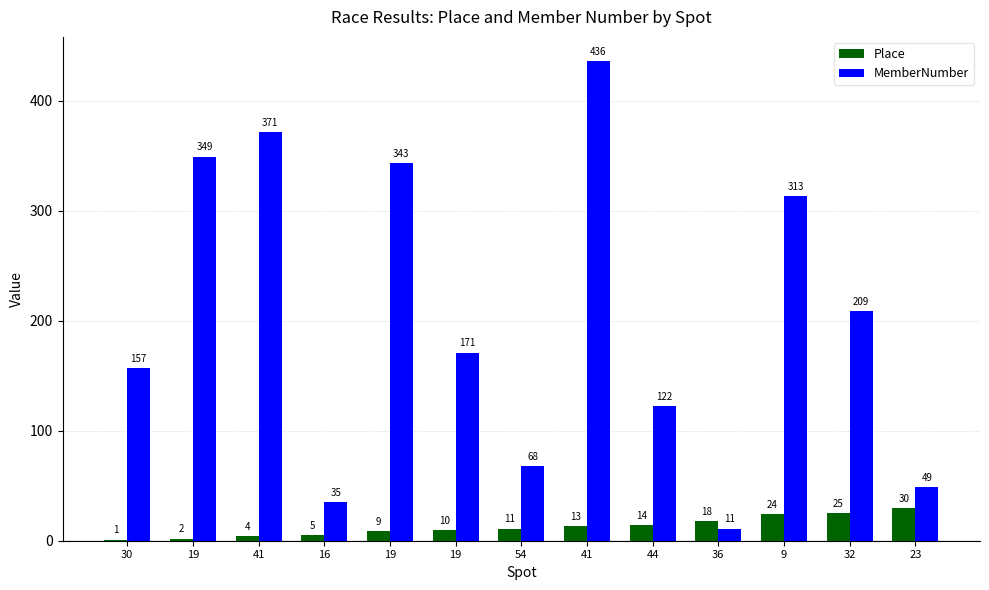

What are all the series names shown in the legend?

Place, MemberNumber